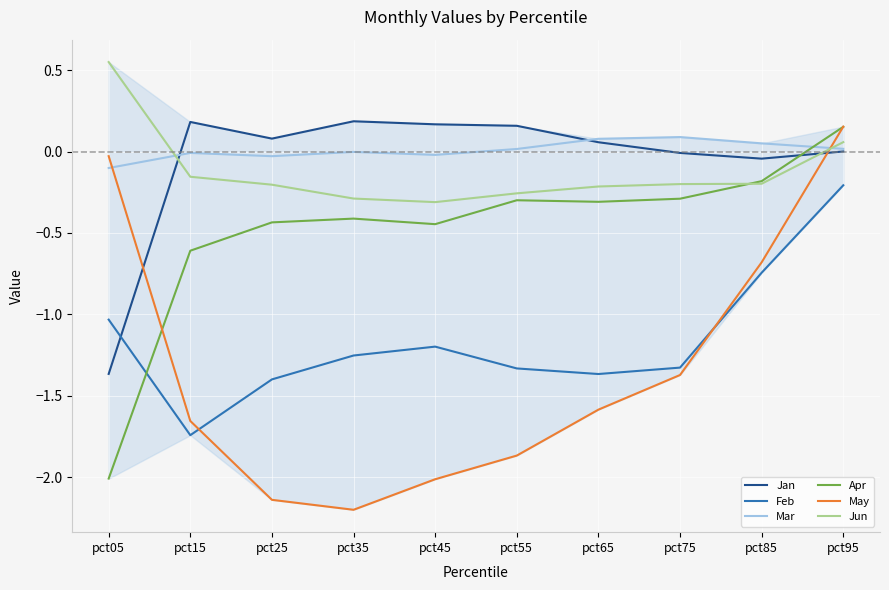

What is the difference between the maximum and minimum values in the Jan series?

1.6